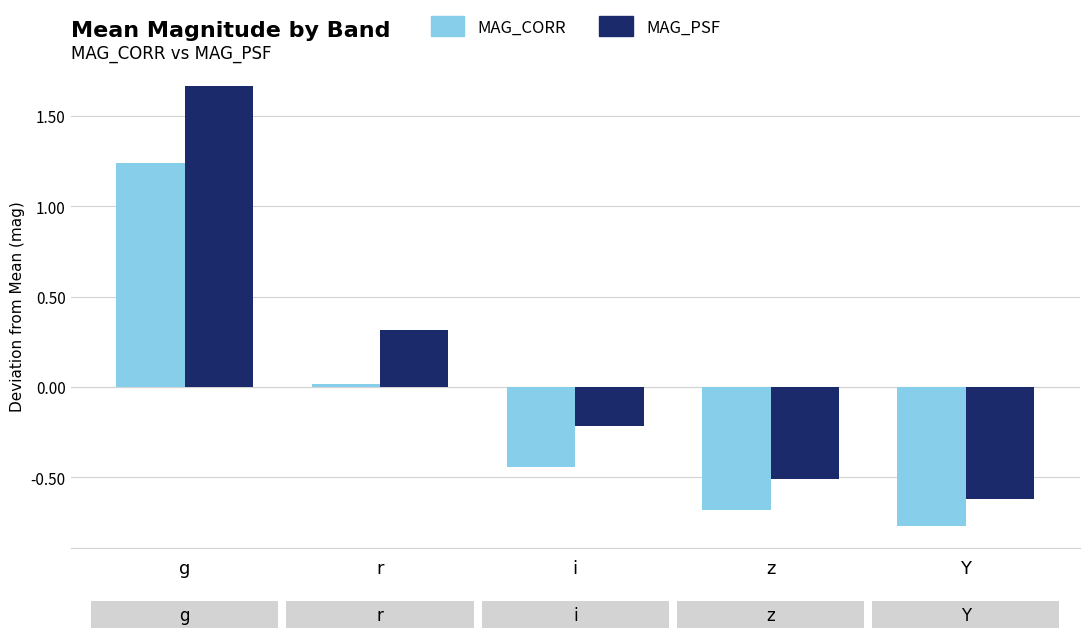

What is the difference between the maximum and second lowest values in the MAG_CORR series?

1.9